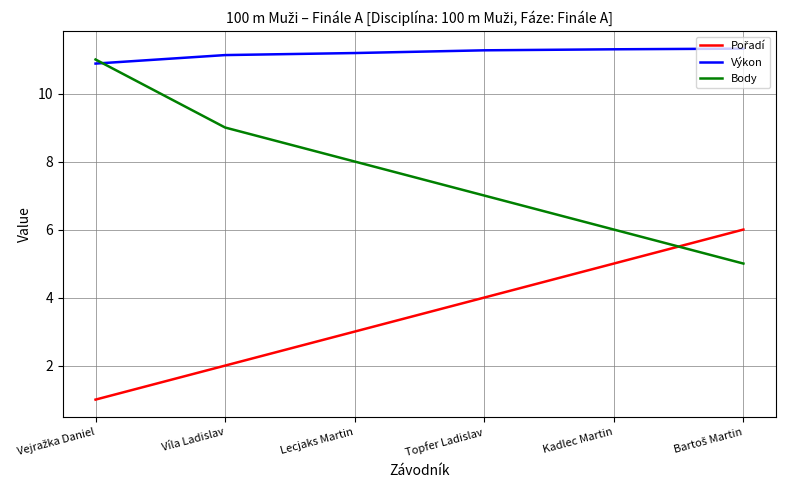

What position from the right is Kadlec Martin?

2